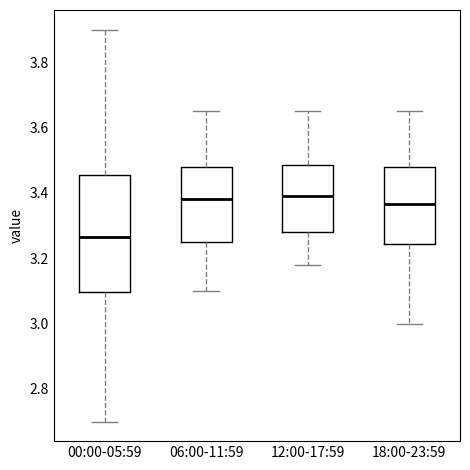

Where does the lower whisker of the box for 12:00-17:59 end on the y-axis? The values are not printed on the chart, so give them approximately, as read against the axis.

3.18